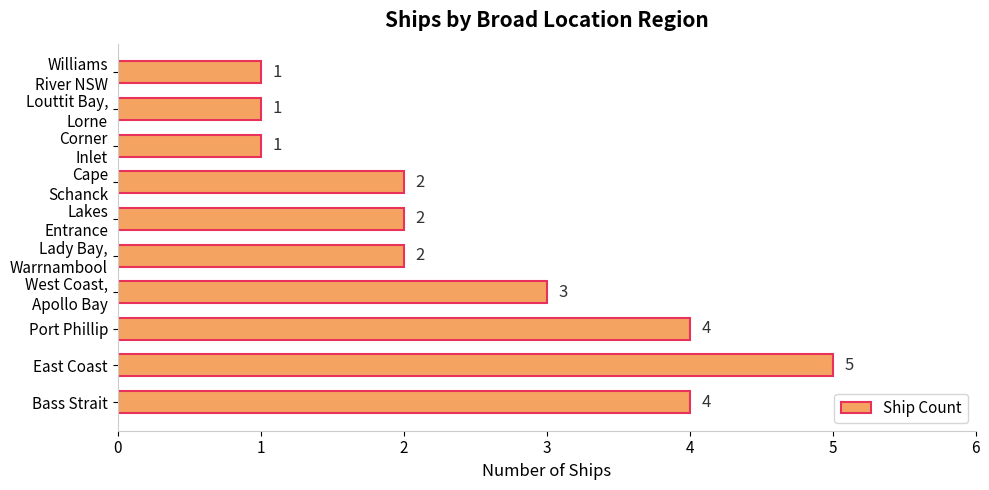

How many values are between 1 and 4?

9